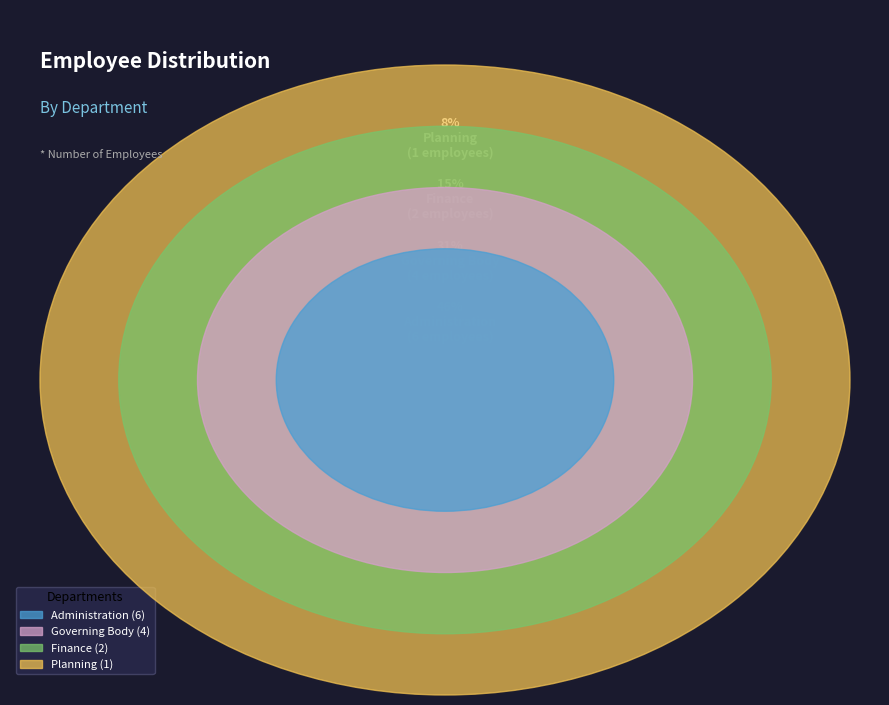

True or false: Finance accounts for 29% of the total.

False